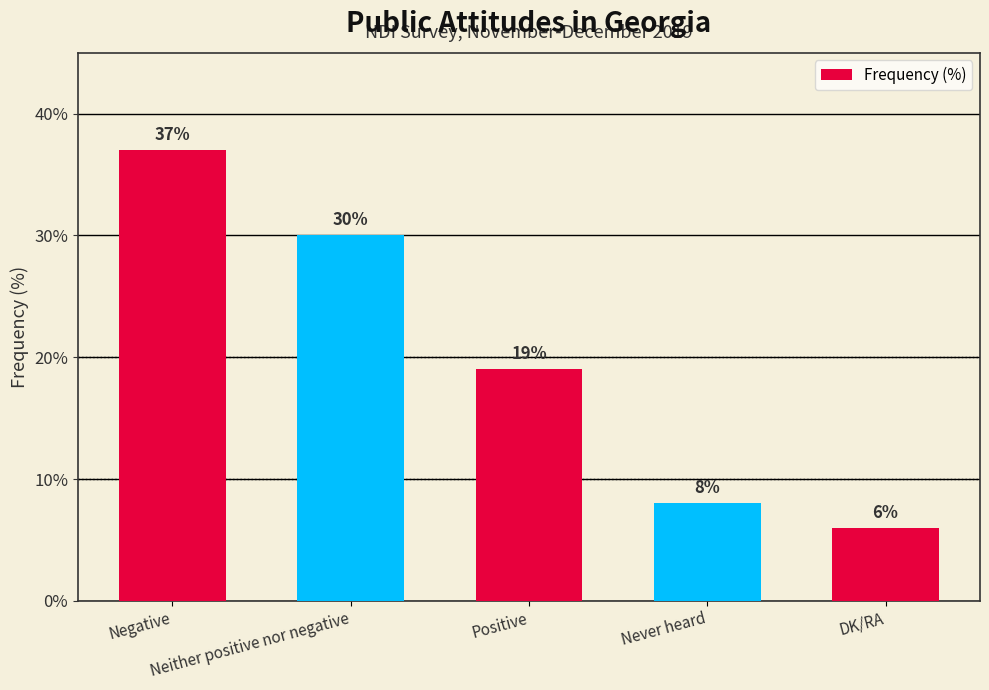

Is it true that the value at Negative is 53?

False